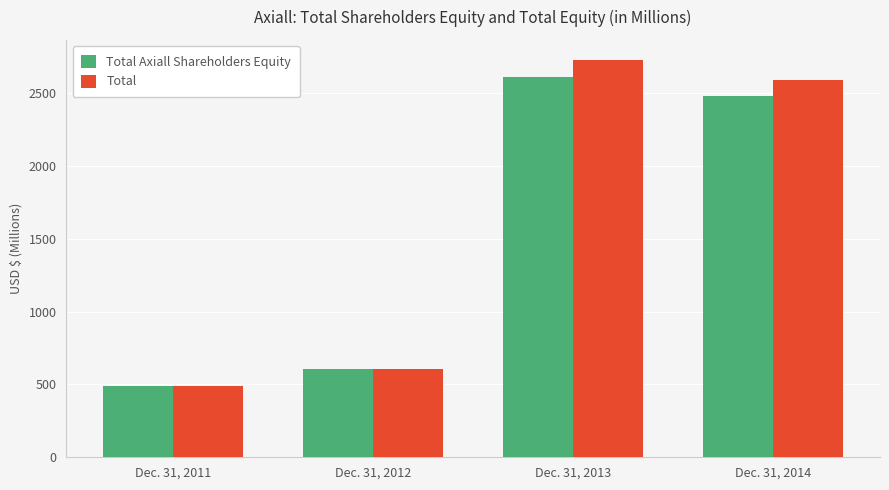

Reading left to right, transcribe all the data shown in this chart.

Total Axiall Shareholders Equity: 488.5	603.5	2608.9	2481.1
Total: 488.5	603.5	2728.3	2589.0